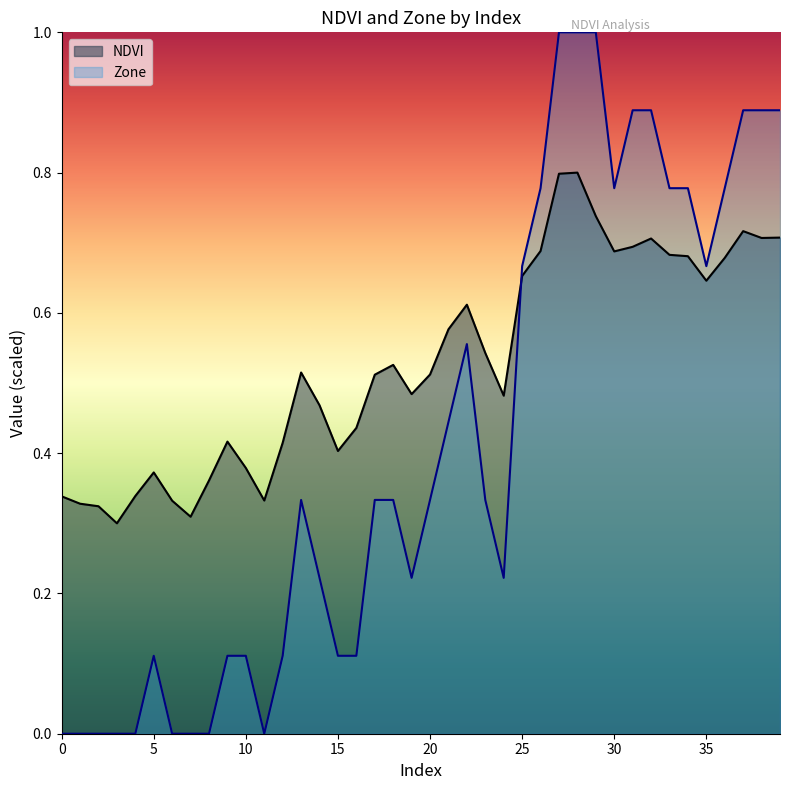

True or false: Zone and NDVI cross at least once.

True